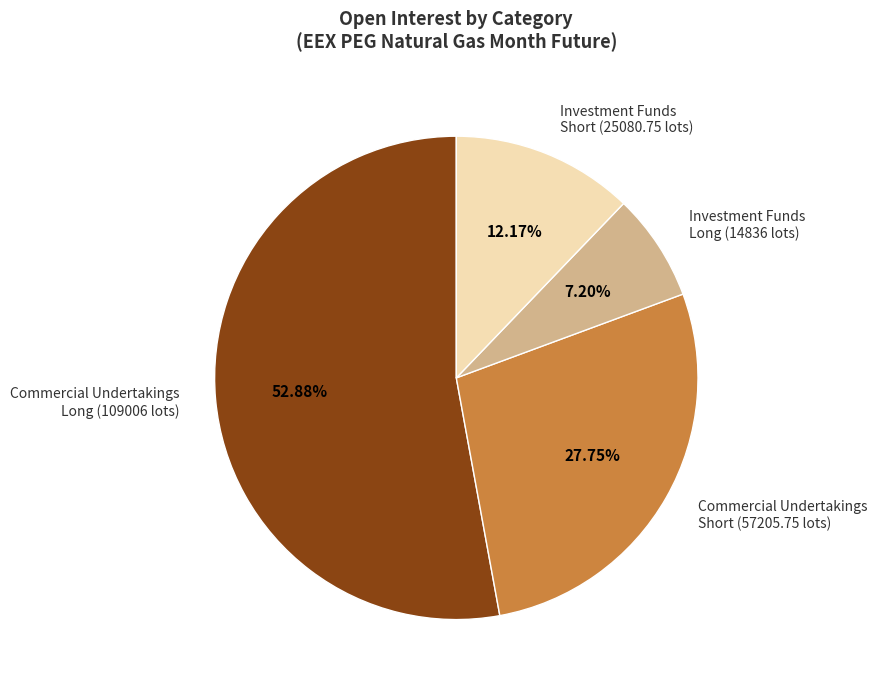

Which has a higher value, Commercial Undertakings Short (57205.75 lots) or Investment Funds Long (14836 lots)?

Commercial Undertakings Short (57205.75 lots)